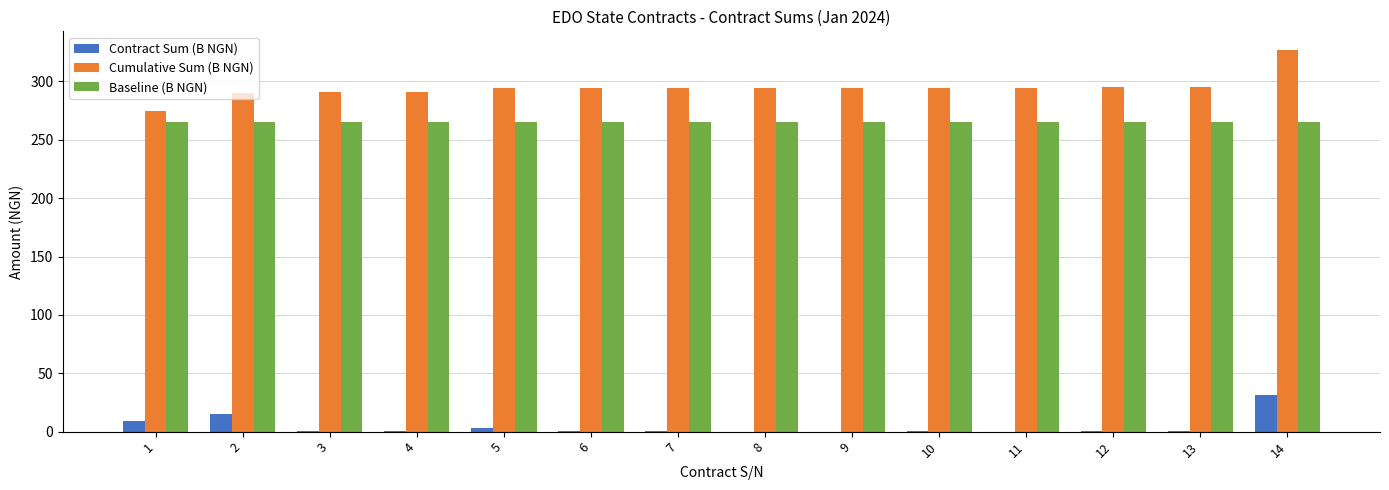

Between 7 and 14, which series saw the biggest shift?

Cumulative Sum (B NGN)